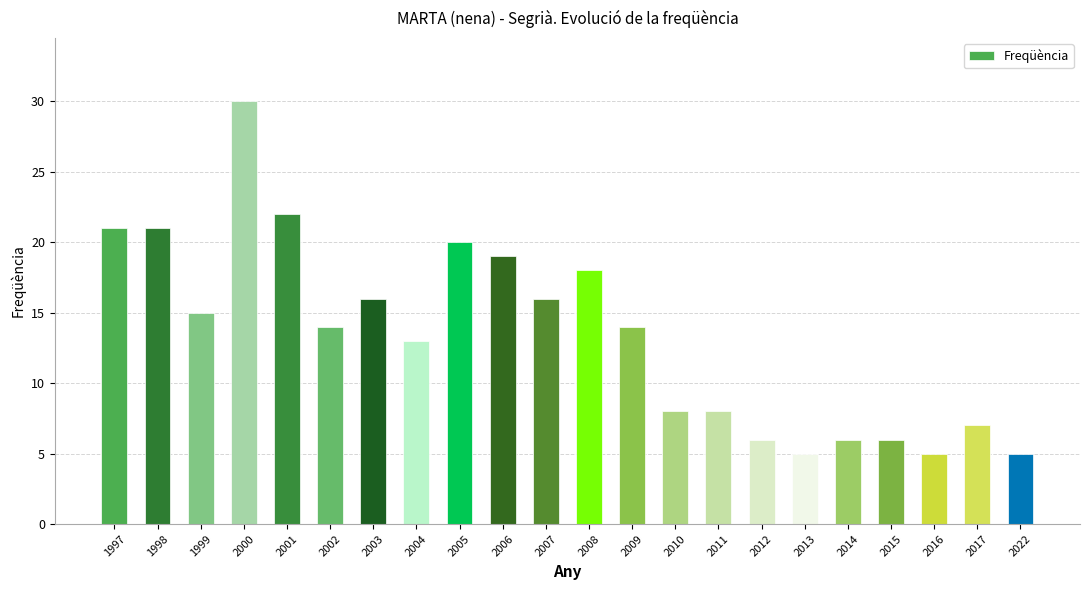

What is the sum of the values at 2001 and 2012?

28